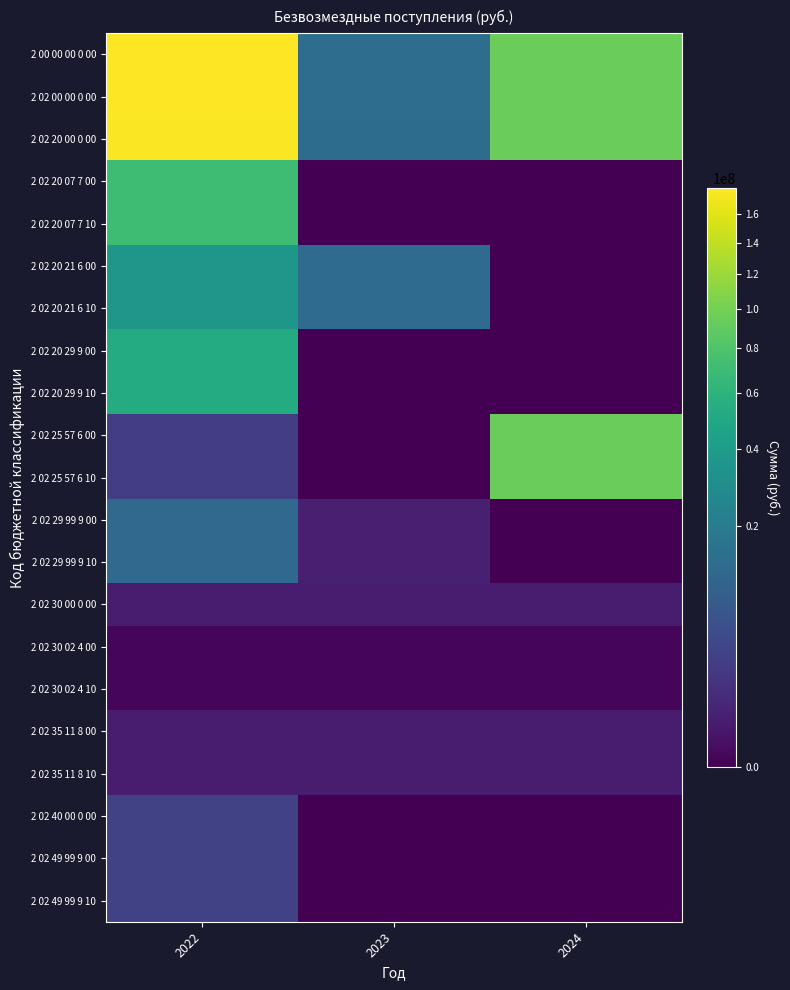

At which category is the sum across all series the highest?

2022